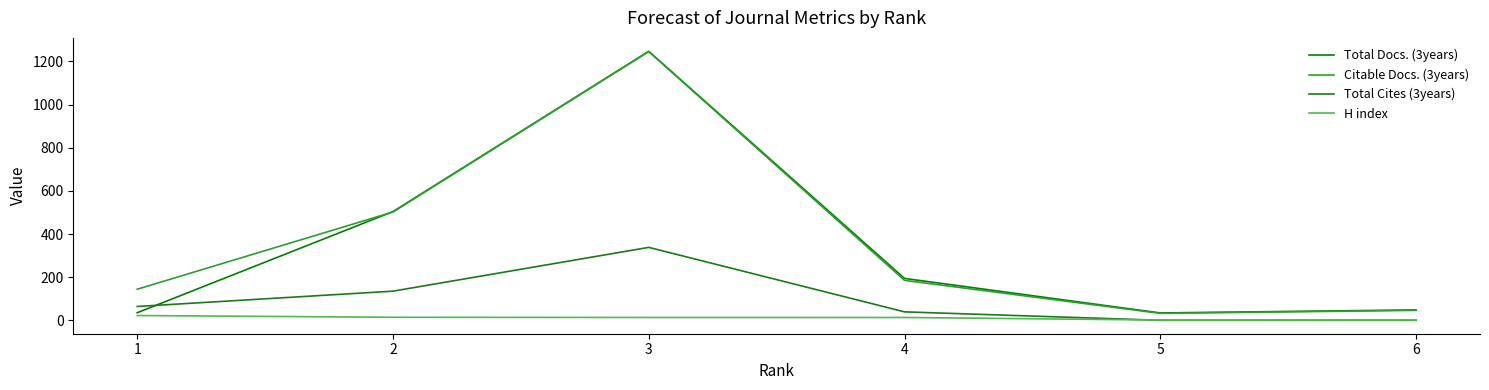

True or false: Total Cites (3years) and H index cross at least once.

True